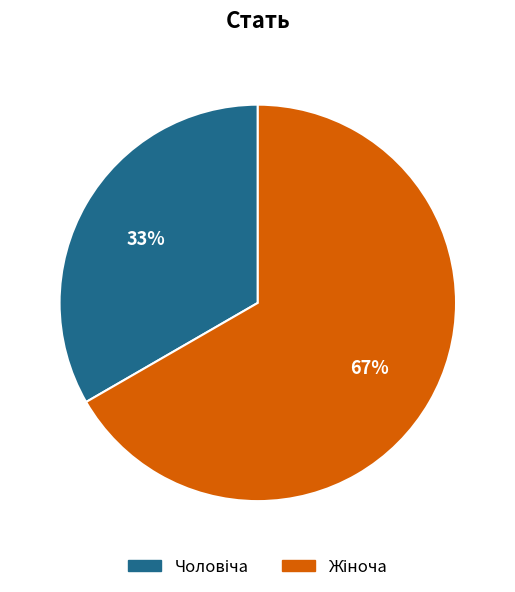

How many slices are in this pie chart?

2